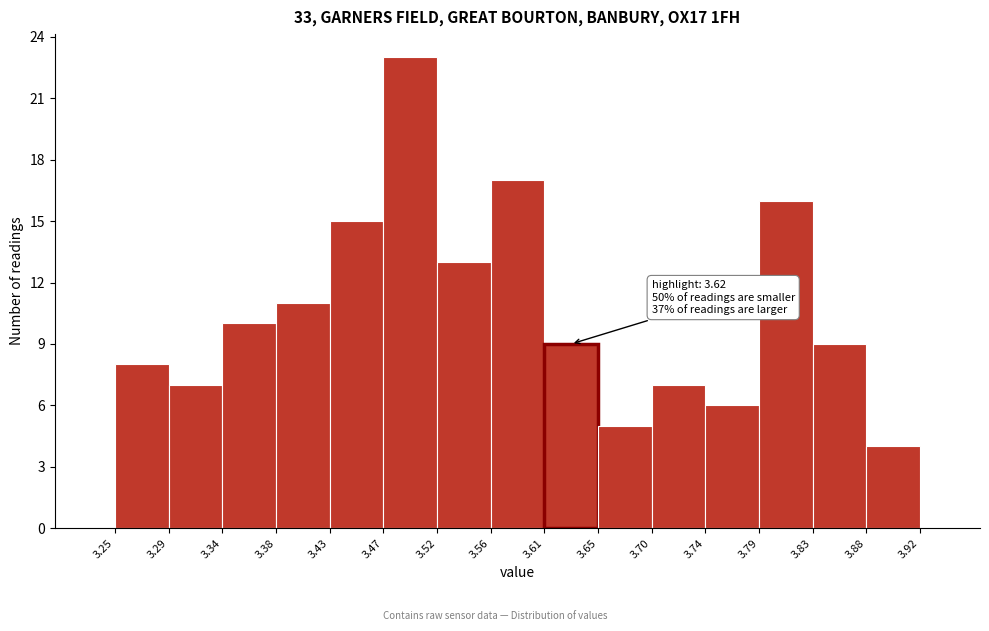

Which range on the x-axis has the tallest bar?

3.47 to 3.52